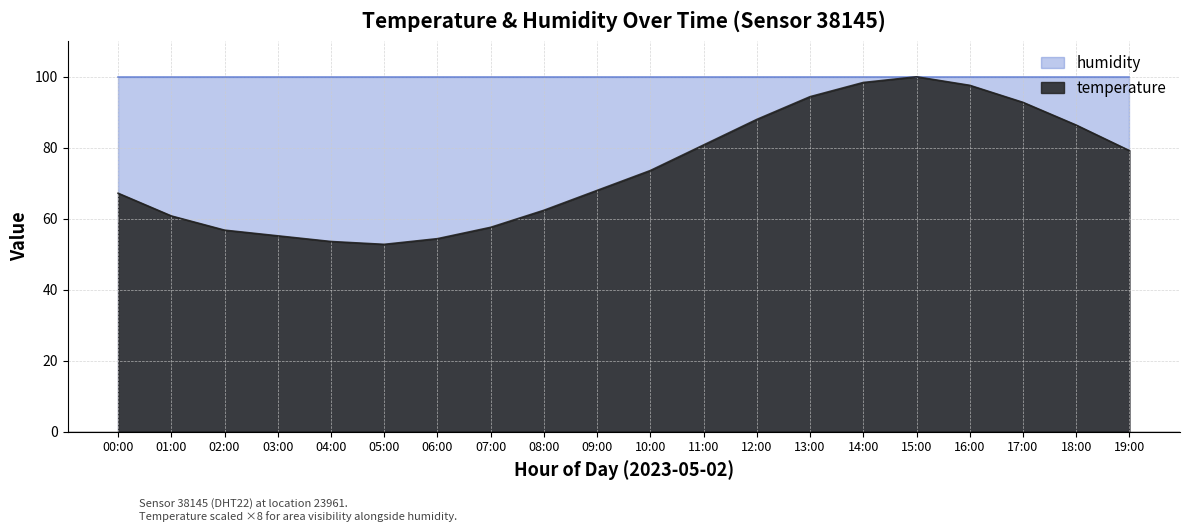

What is the change in value from 06:00 to 11:00?

+26.4